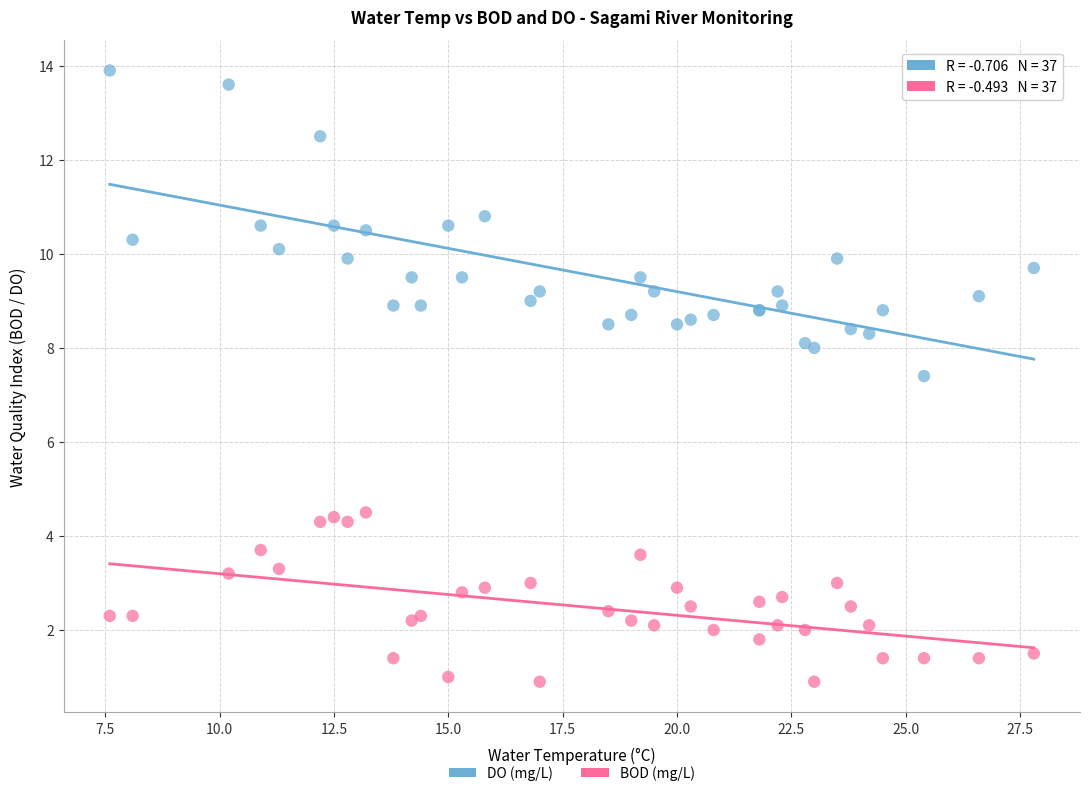

Which series has the largest Y range (max minus min)?

DO (mg/L)